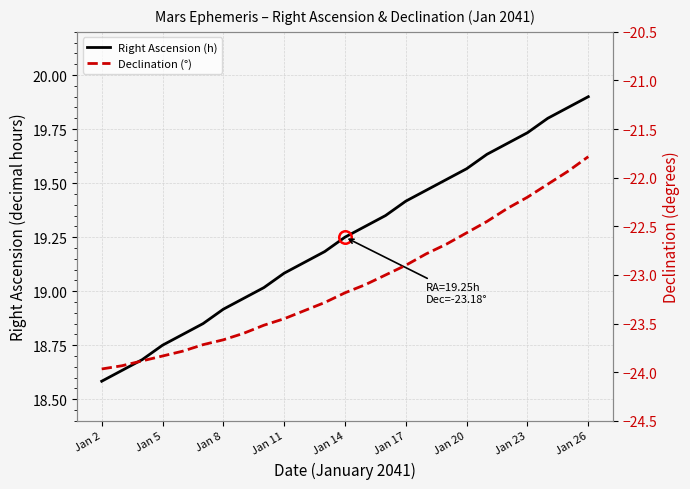

True or false: Right Ascension (h) and Declination (°) cross at least once.

False